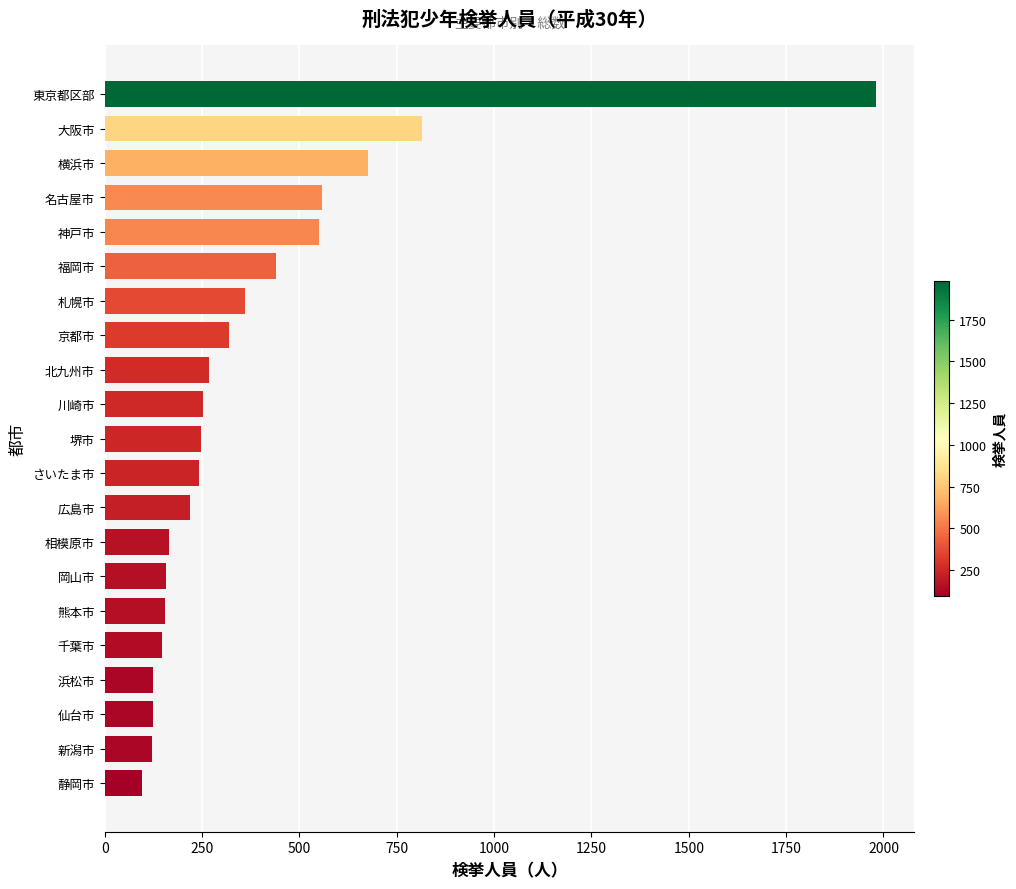

Are the bars grouped side by side (vs. stacked)?

No